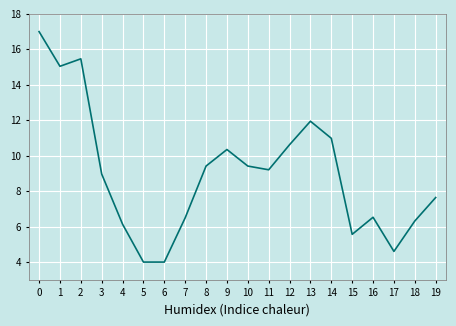

What is the smallest value displayed?

4.0